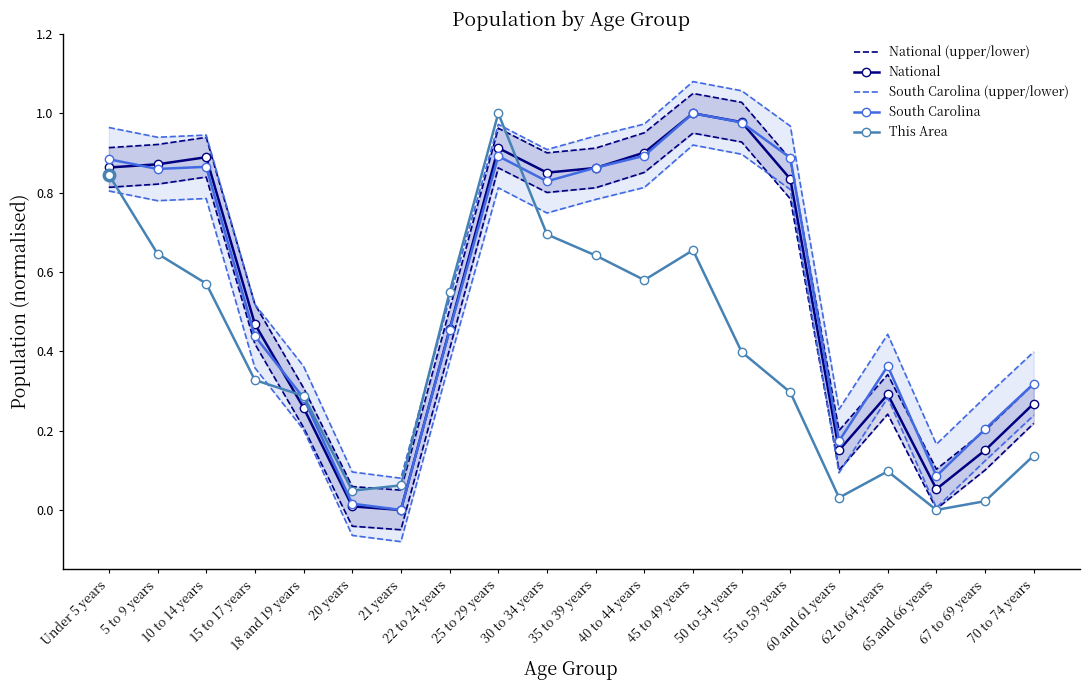

What is the sum of the National values at 60 and 61 years and 5 to 9 years?

1.0